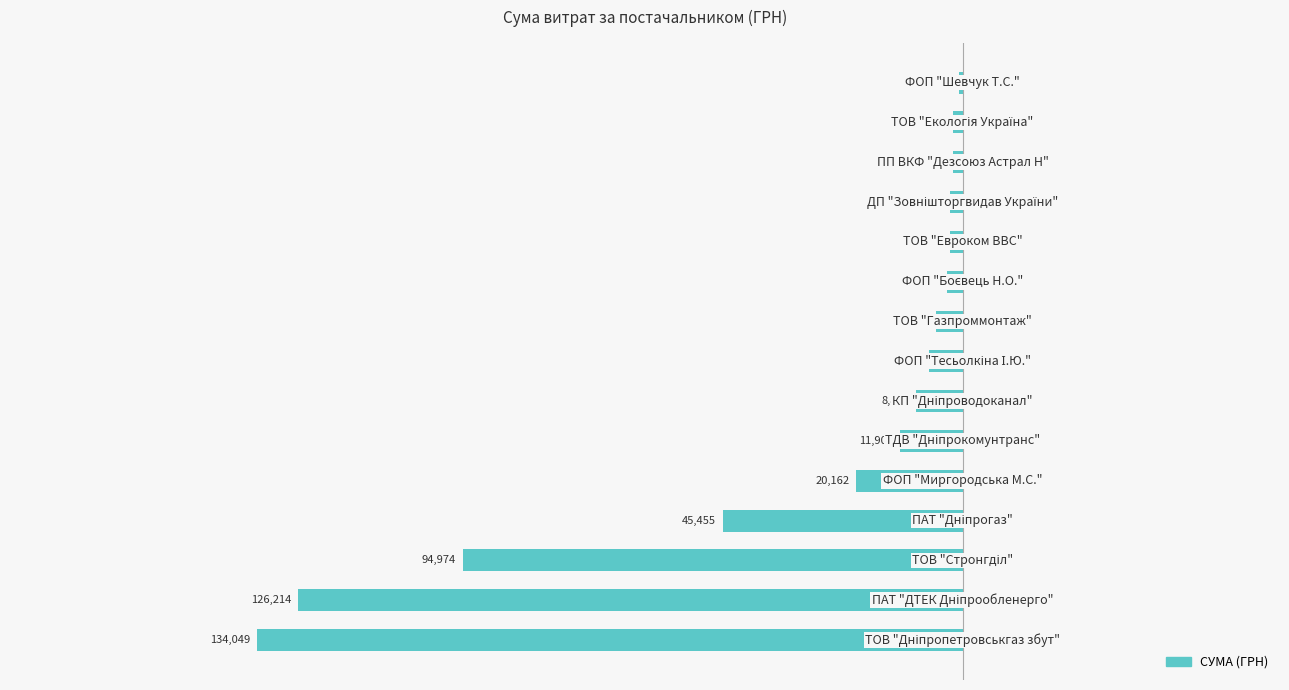

Are the bars horizontal?

Yes